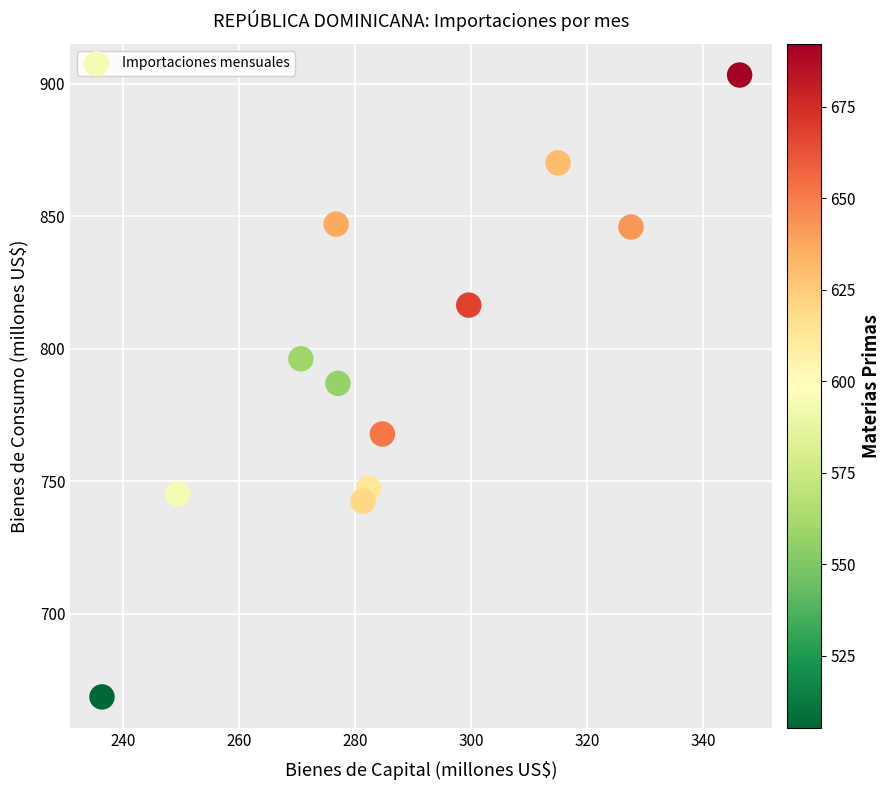

What is the range of X values (max minus min)?

109.9